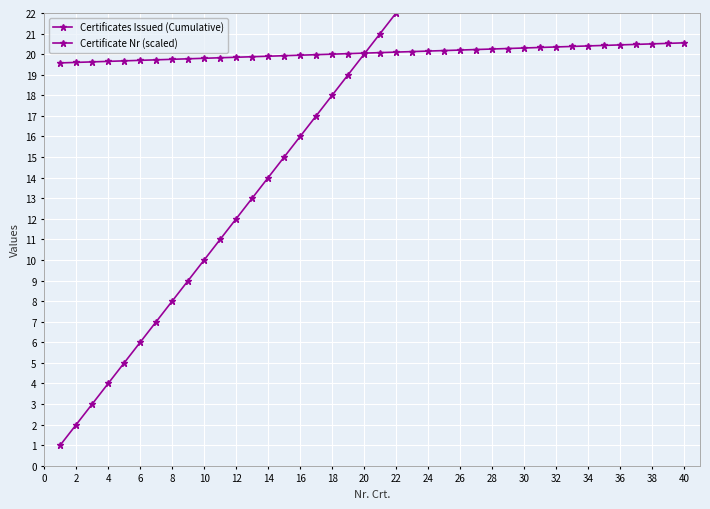

How many lines are shown in the chart?

2